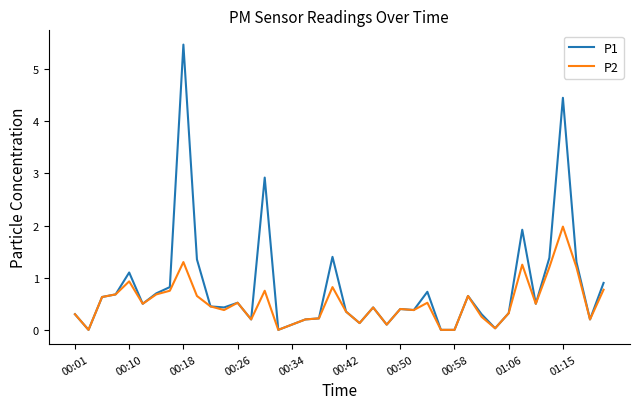

Rank the series by their average value, from highest to lowest.

P1, P2